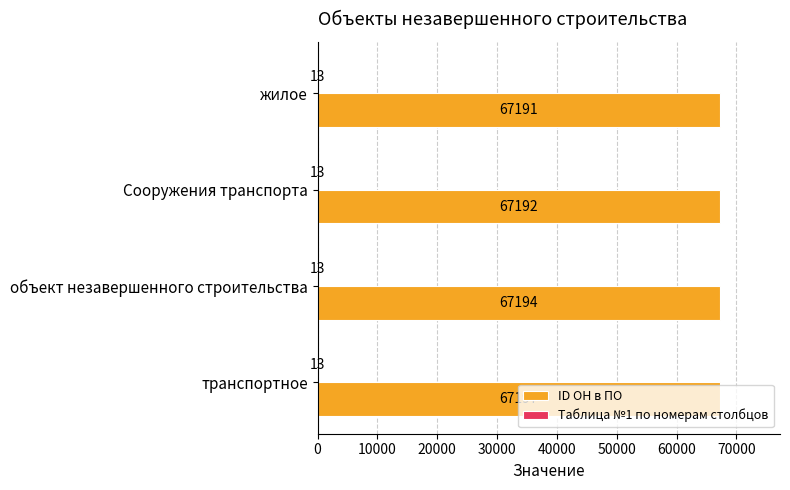

Between Сооружения транспорта and жилое, which series saw the biggest shift?

ID ОН в ПО